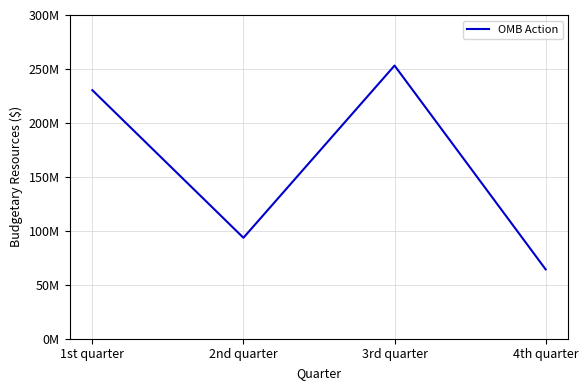

Between 1st quarter and 4th quarter, which is larger?

1st quarter